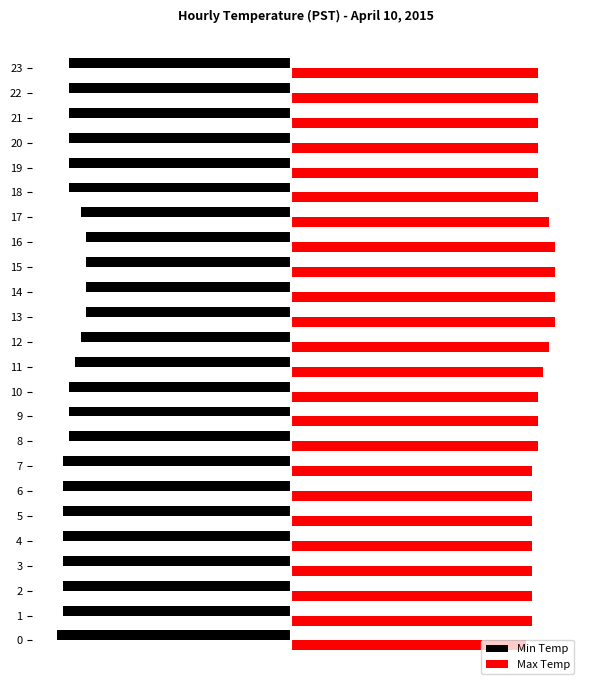

The value of Min Temp at 13 is -1.0. True or false?

False